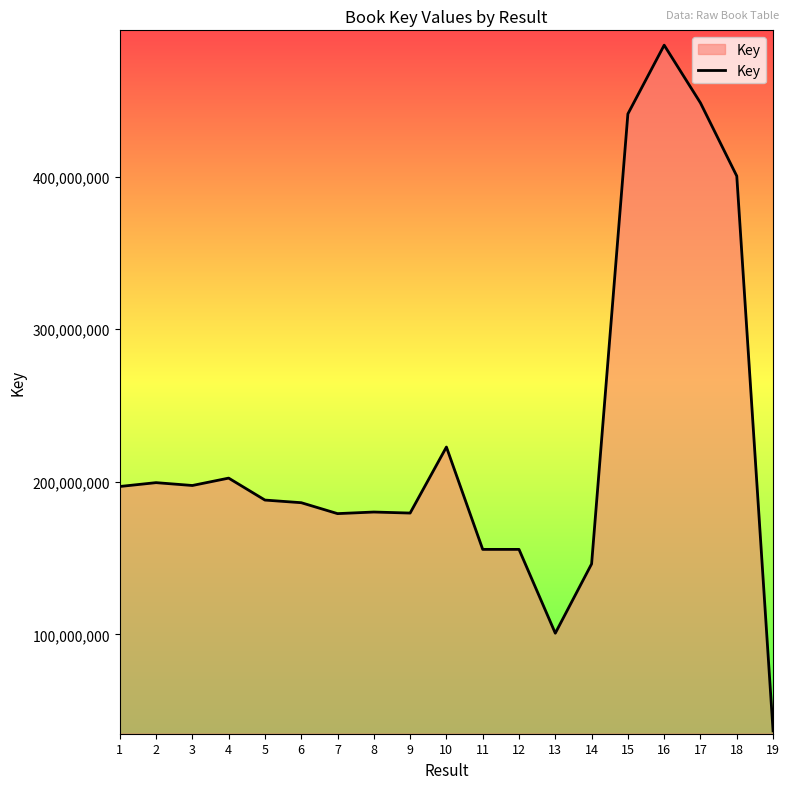

What value does the data have at 15?

441124032